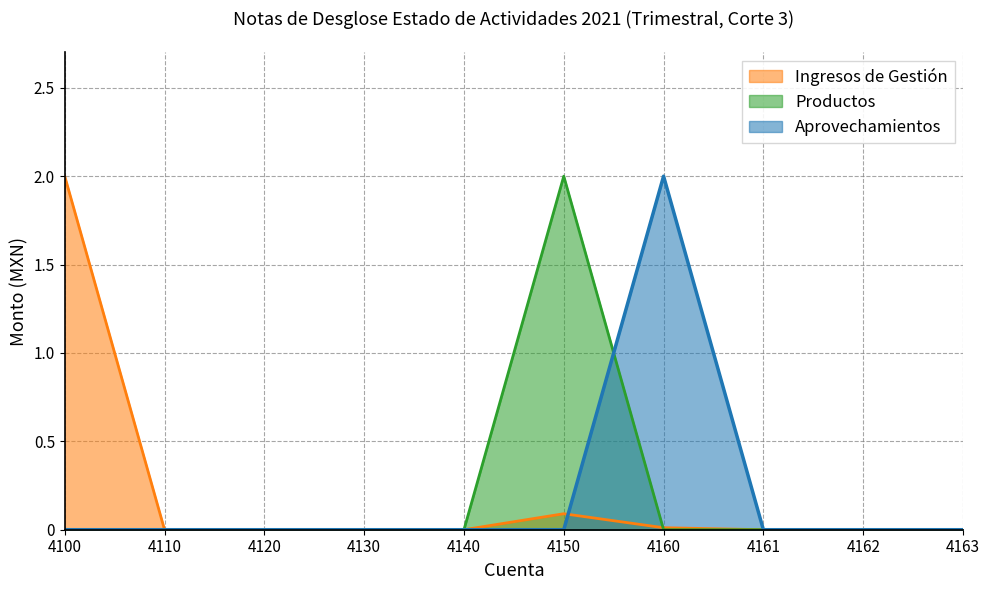

Between 4120 and 4163, which is larger?

4120